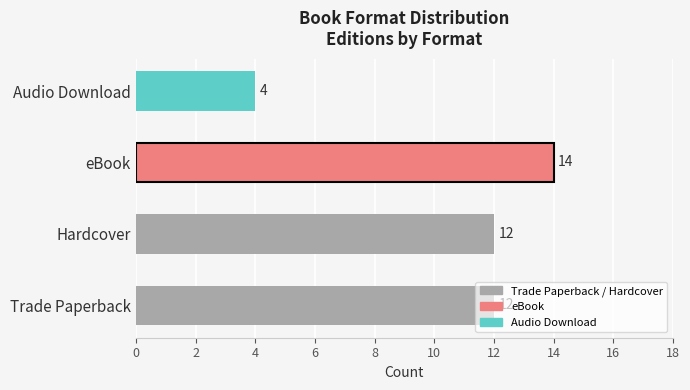

Which label corresponds to the smallest value in the chart?

Audio Download